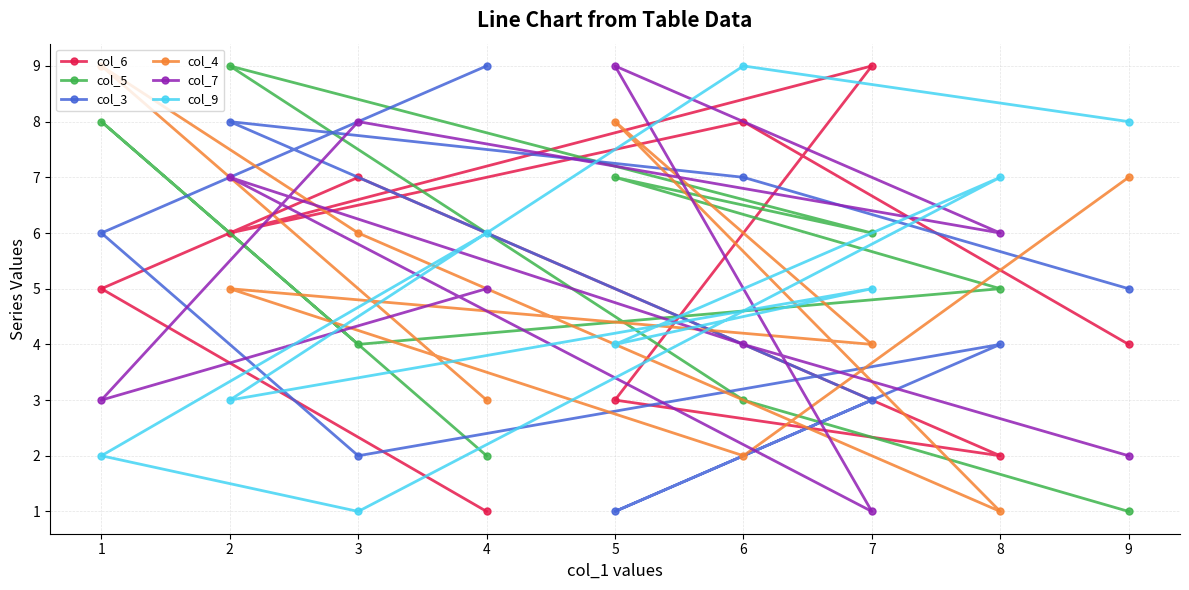

Which series changed the most between 2 and 5?

col_3